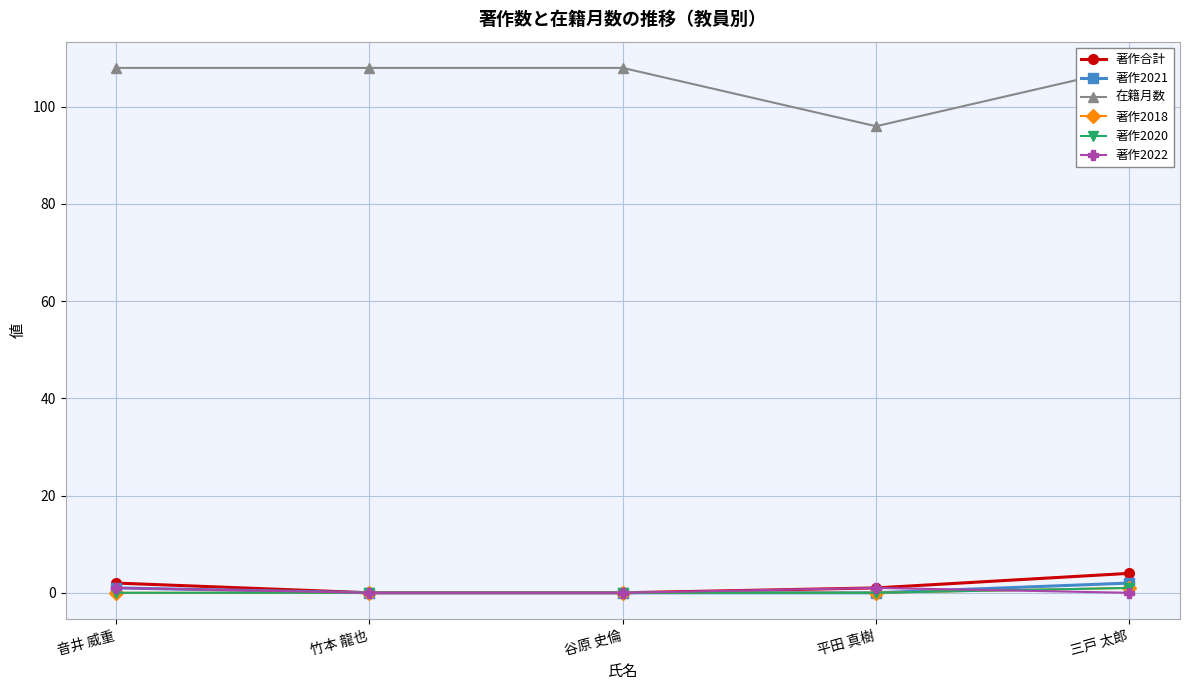

The 著作2018 series shows 0 at 竹本 龍也. True or false?

True